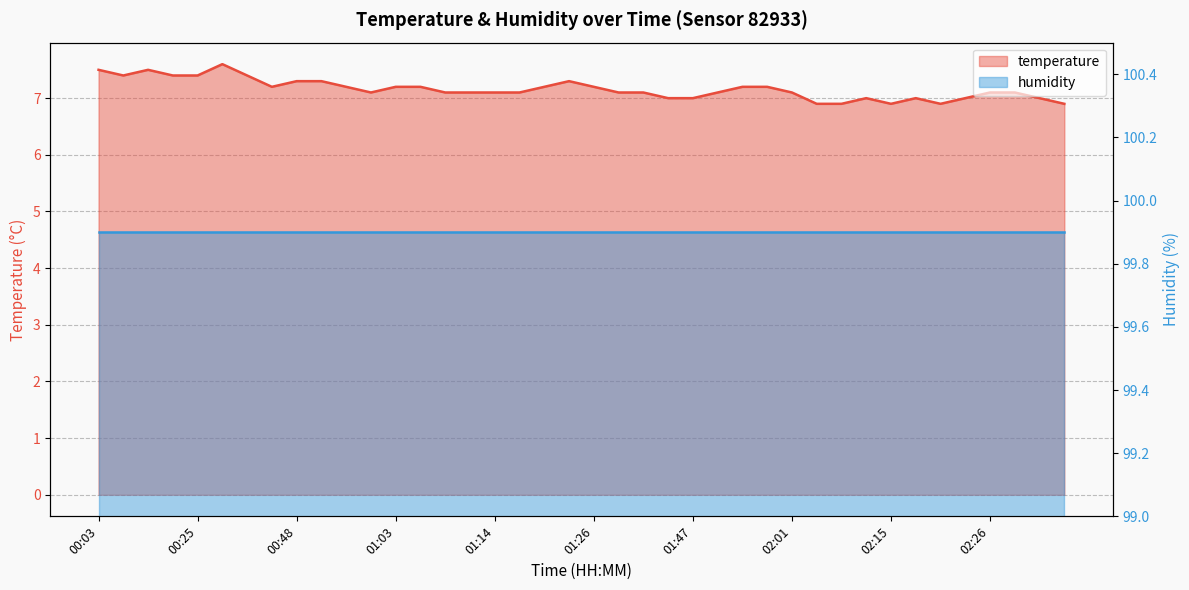

What is the label of the 10th point from the left?

00:52